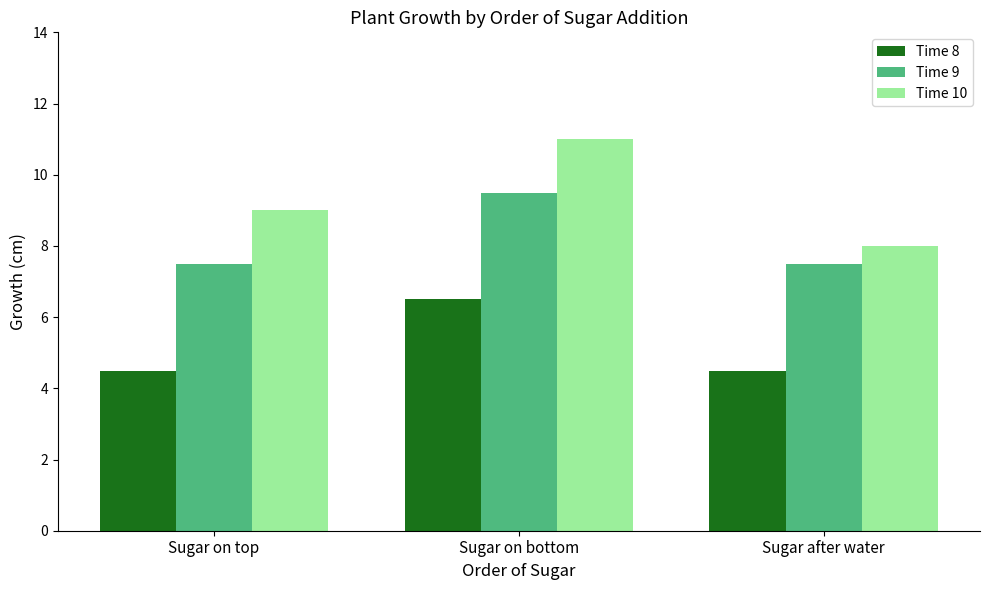

Rank the categories by Time 10 value from highest to lowest.

Sugar on bottom, Sugar on top, Sugar after water